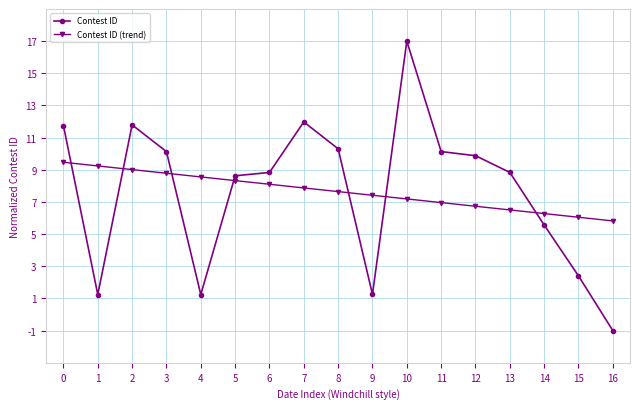

How many values in Contest ID are above zero?

16